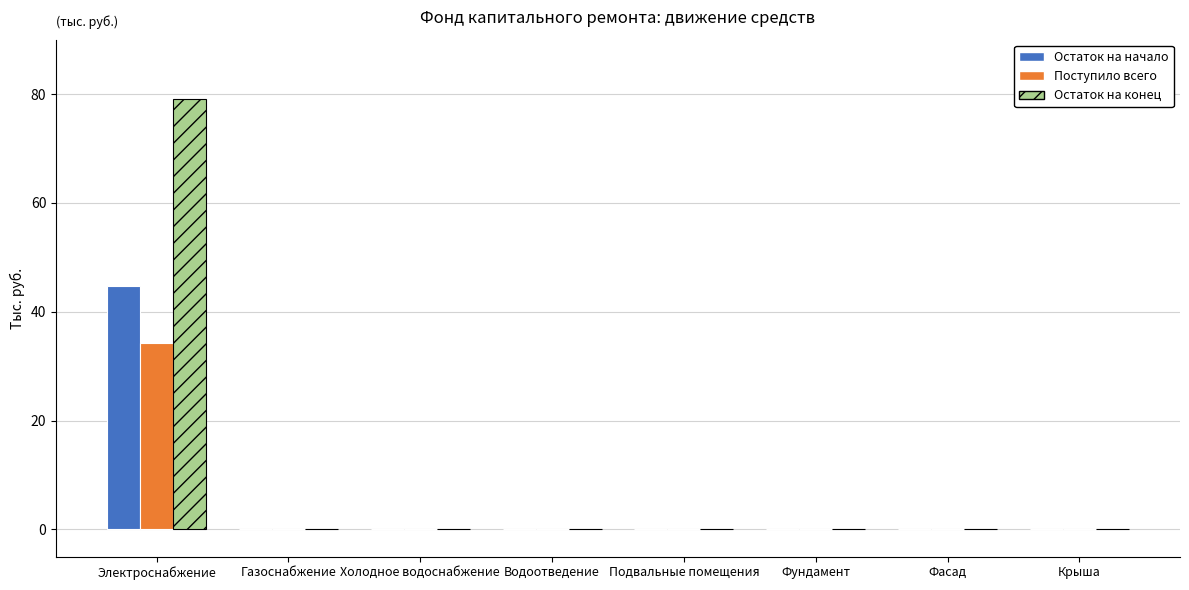

At which category is the sum across all series the highest?

Электроснабжение